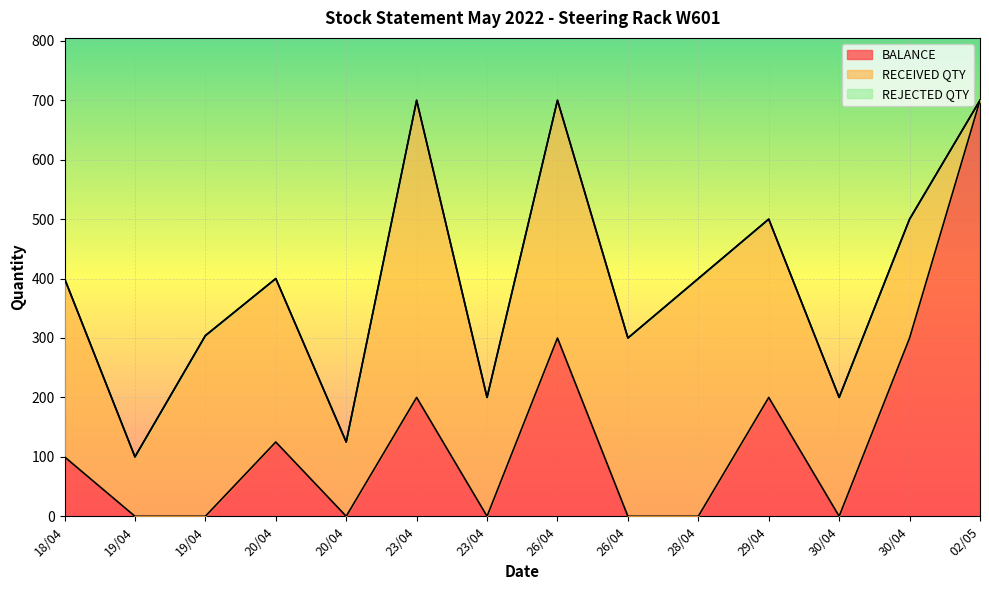

Does the chart display data point markers on the line(s)?

No